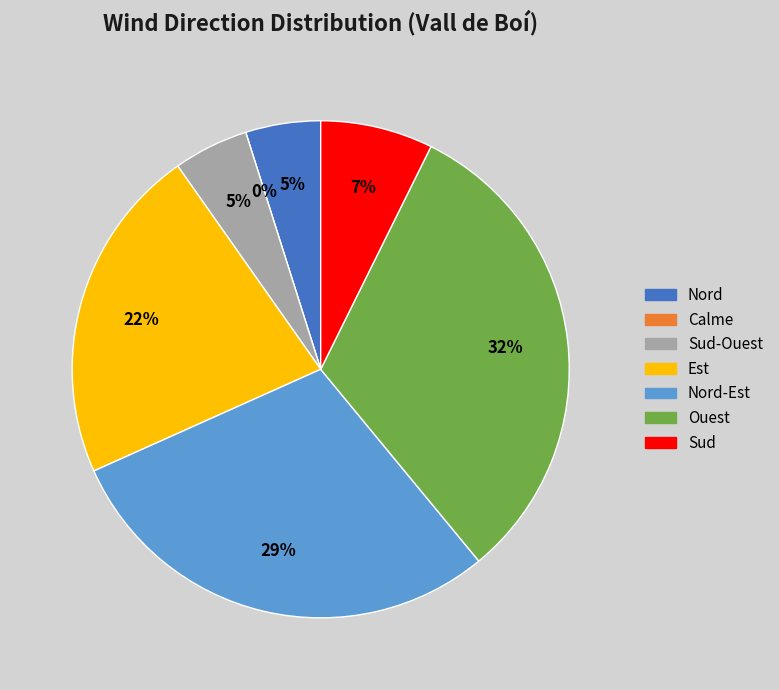

True or false: Sud-Ouest accounts for 12% of the total.

False